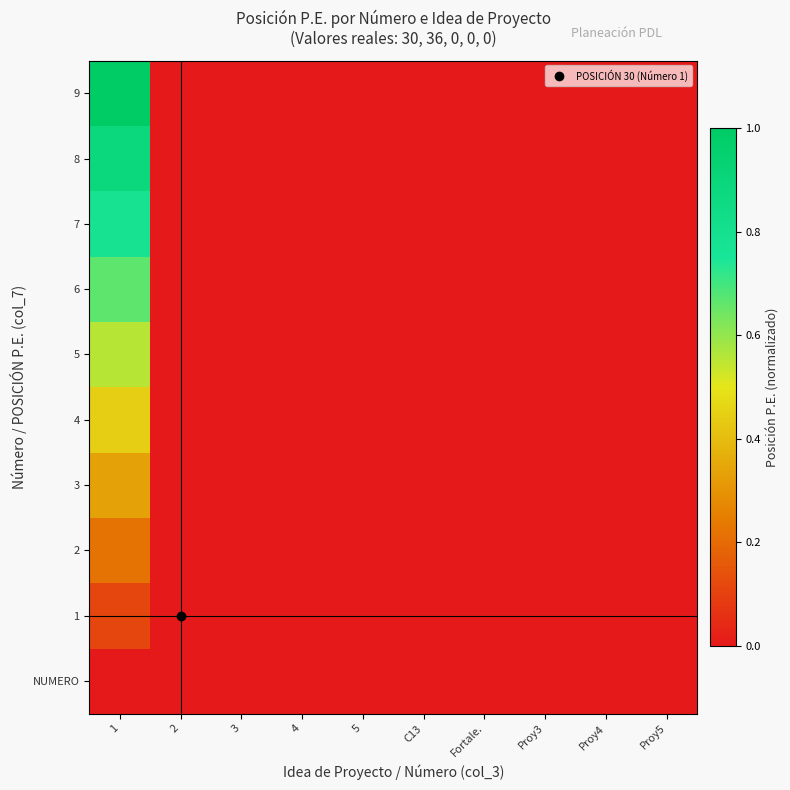

Reading left to right, extract all data points from this chart.

9: 1=1.0	2=0.0	3=0.0	4=0.0	5=0.0	C13=0.0	Fortale.=0.0	Proy3=0.0	Proy4=0.0	Proy5=0.0
8: 1=0.9	2=0.0	3=0.0	4=0.0	5=0.0	C13=0.0	Fortale.=0.0	Proy3=0.0	Proy4=0.0	Proy5=0.0
7: 1=0.8	2=0.0	3=0.0	4=0.0	5=0.0	C13=0.0	Fortale.=0.0	Proy3=0.0	Proy4=0.0	Proy5=0.0
6: 1=0.7	2=0.0	3=0.0	4=0.0	5=0.0	C13=0.0	Fortale.=0.0	Proy3=0.0	Proy4=0.0	Proy5=0.0
5: 1=0.6	2=0.0	3=0.0	4=0.0	5=0.0	C13=0.0	Fortale.=0.0	Proy3=0.0	Proy4=0.0	Proy5=0.0
4: 1=0.4	2=0.0	3=0.0	4=0.0	5=0.0	C13=0.0	Fortale.=0.0	Proy3=0.0	Proy4=0.0	Proy5=0.0
3: 1=0.3	2=0.0	3=0.0	4=0.0	5=0.0	C13=0.0	Fortale.=0.0	Proy3=0.0	Proy4=0.0	Proy5=0.0
2: 1=0.2	2=0.0	3=0.0	4=0.0	5=0.0	C13=0.0	Fortale.=0.0	Proy3=0.0	Proy4=0.0	Proy5=0.0
1: 1=0.1	2=0.0	3=0.0	4=0.0	5=0.0	C13=0.0	Fortale.=0.0	Proy3=0.0	Proy4=0.0	Proy5=0.0
NUMERO: 1=0.0	2=0.0	3=0.0	4=0.0	5=0.0	C13=0.0	Fortale.=0.0	Proy3=0.0	Proy4=0.0	Proy5=0.0